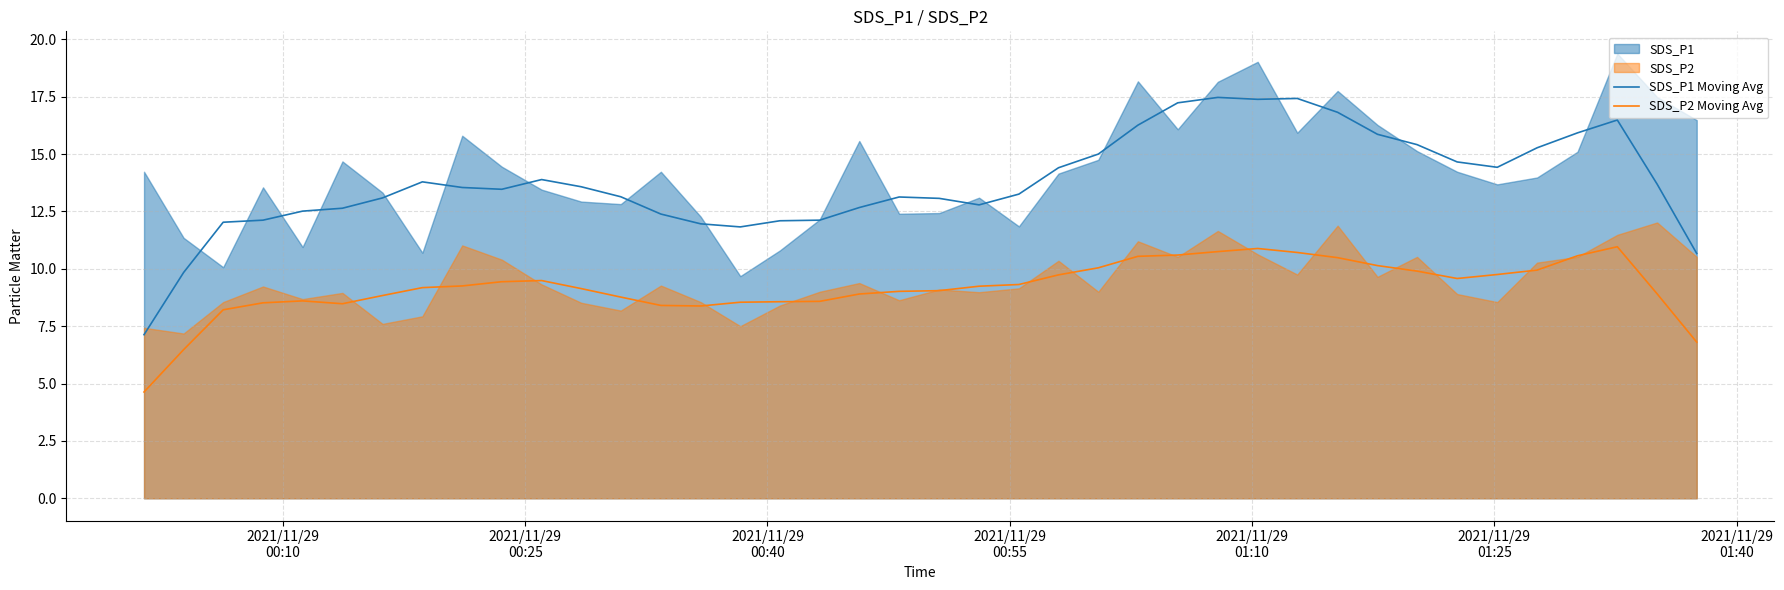

What is the difference between the maximum and minimum values in the SDS_P1 Moving Avg series?

10.3